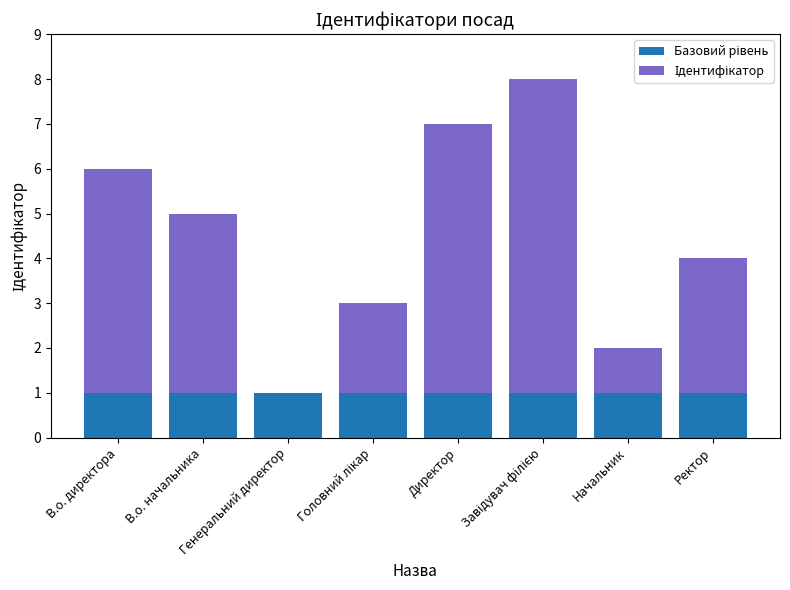

Are the bars horizontal?

No